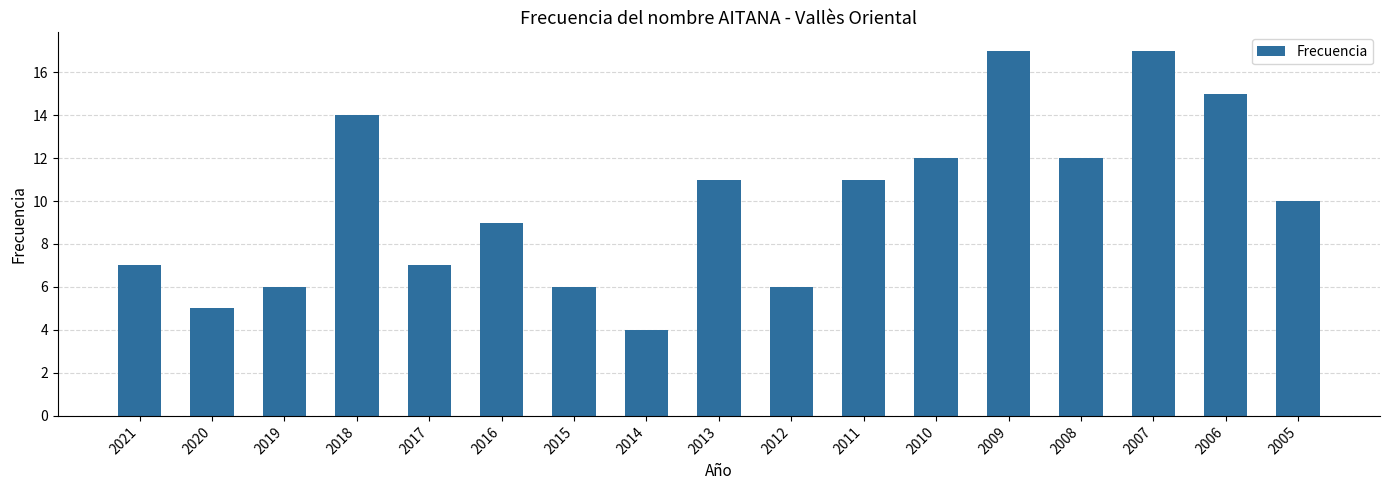

The chart shows a value of 10 at 2005. True or false?

True